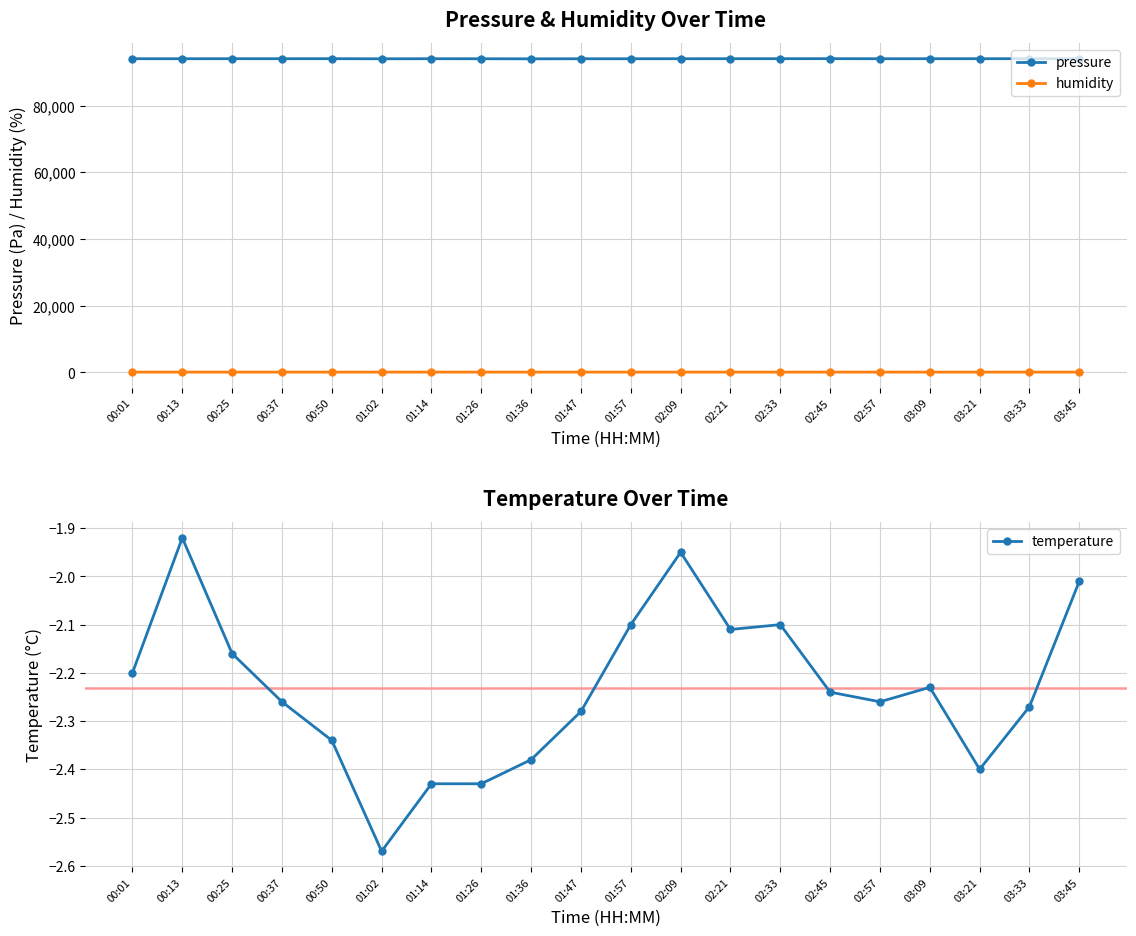

What is the sum of all humidity values?

1604.1